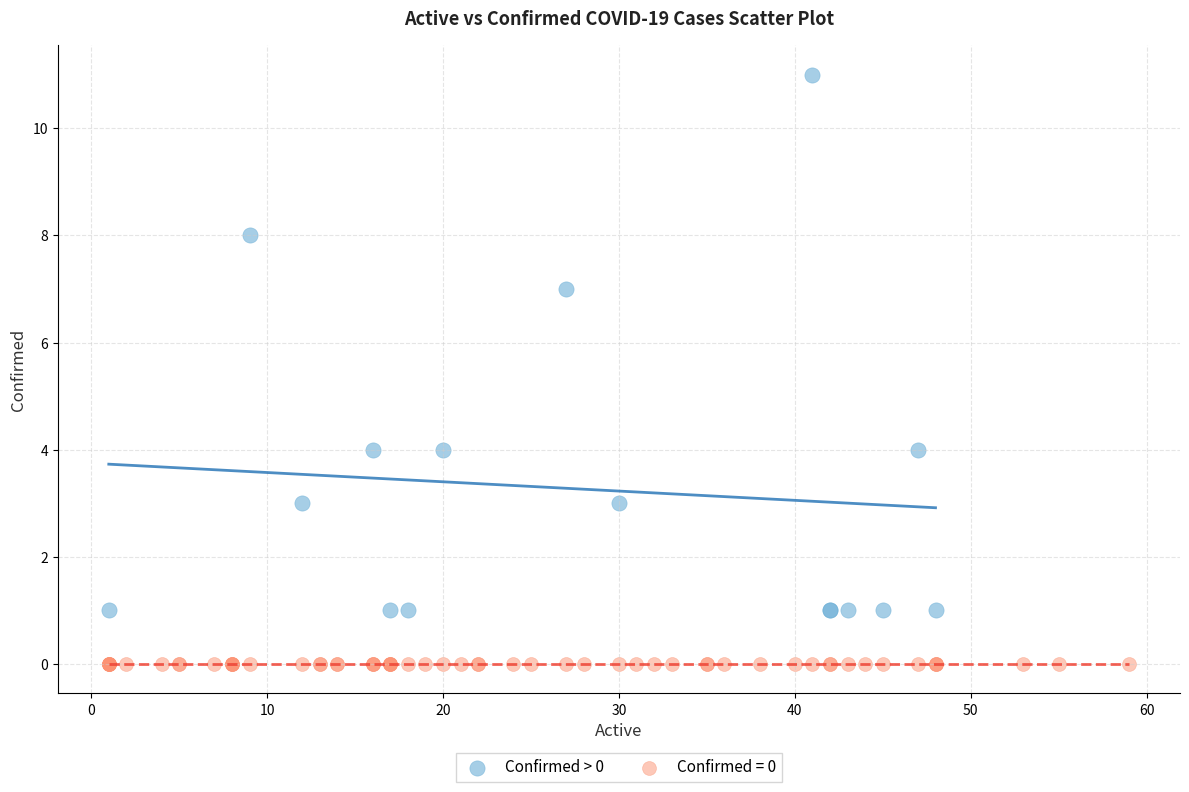

Which series reaches the minimum Y coordinate?

Confirmed = 0